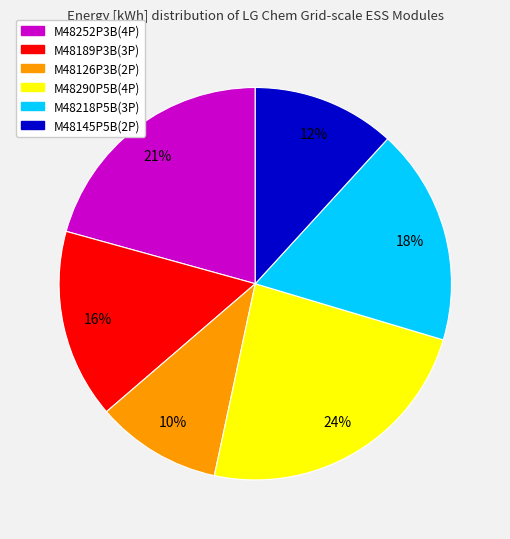

Which has a higher value, M48189P3B(3P) or M48145P5B(2P)?

M48189P3B(3P)